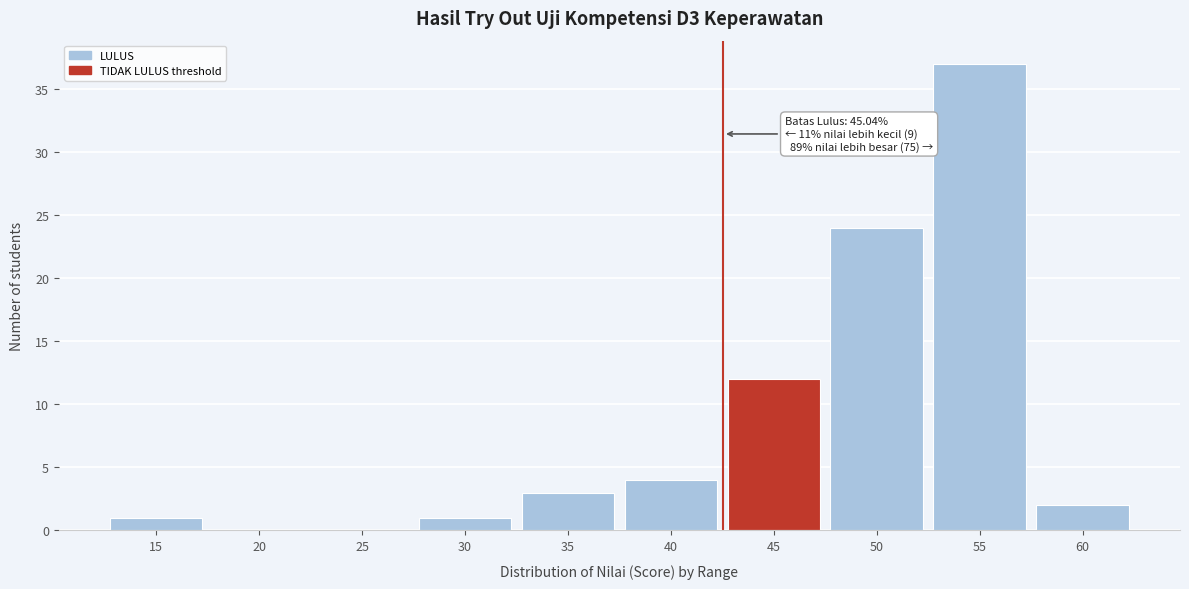

Reading left to right, transcribe all the data shown in this chart.

15=1	20=0	25=0	30=1	35=3	40=4	45=12	50=24	55=37	60=2